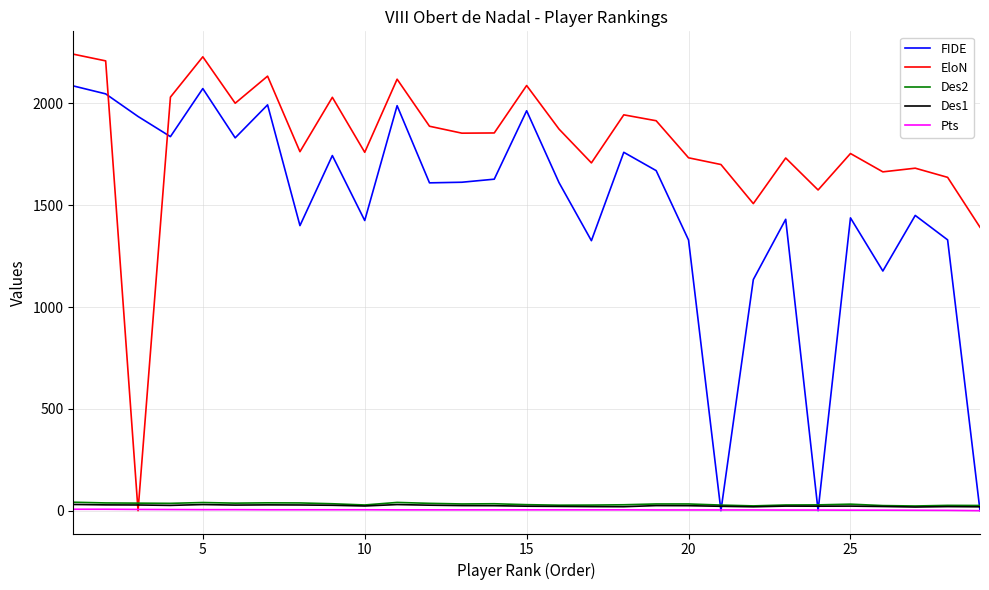

Which series has the largest total across all categories?

EloN